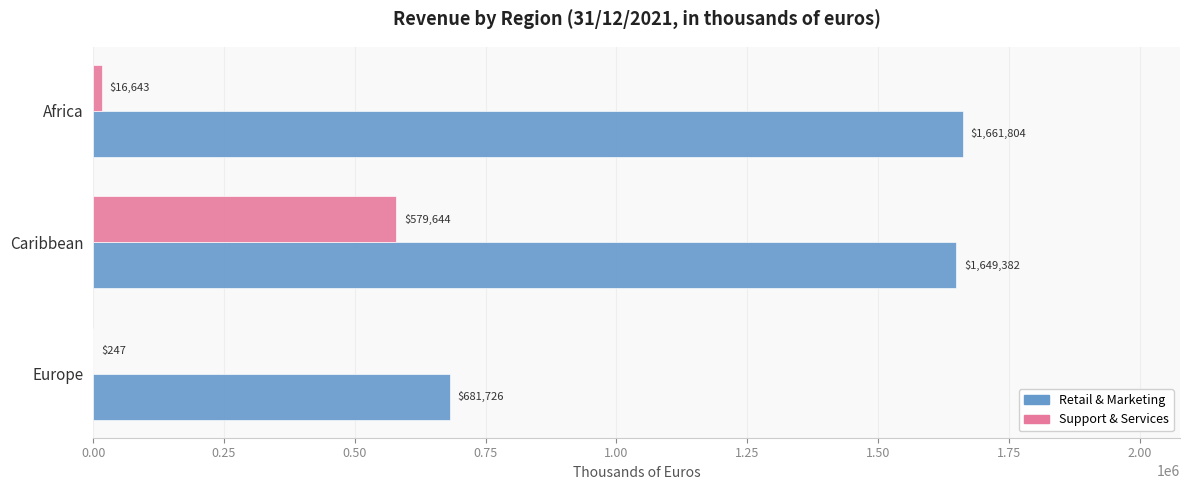

Between Europe and Africa, which series saw the biggest shift?

Retail & Marketing